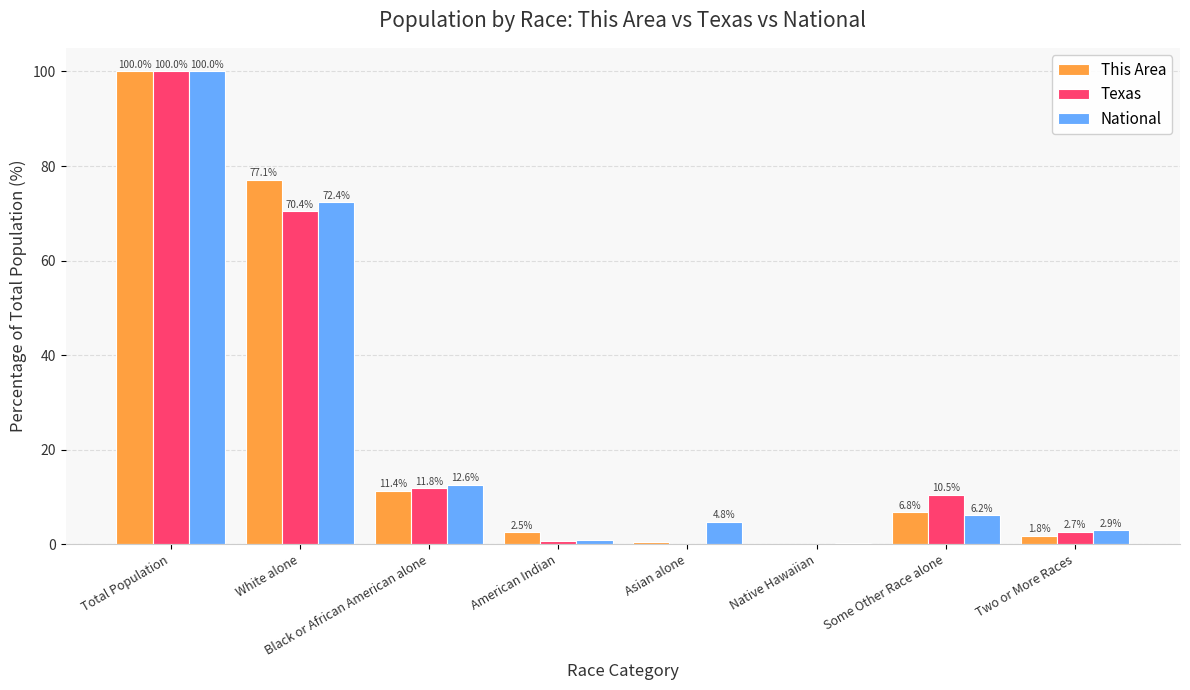

What is the sum of all National values?

200.0